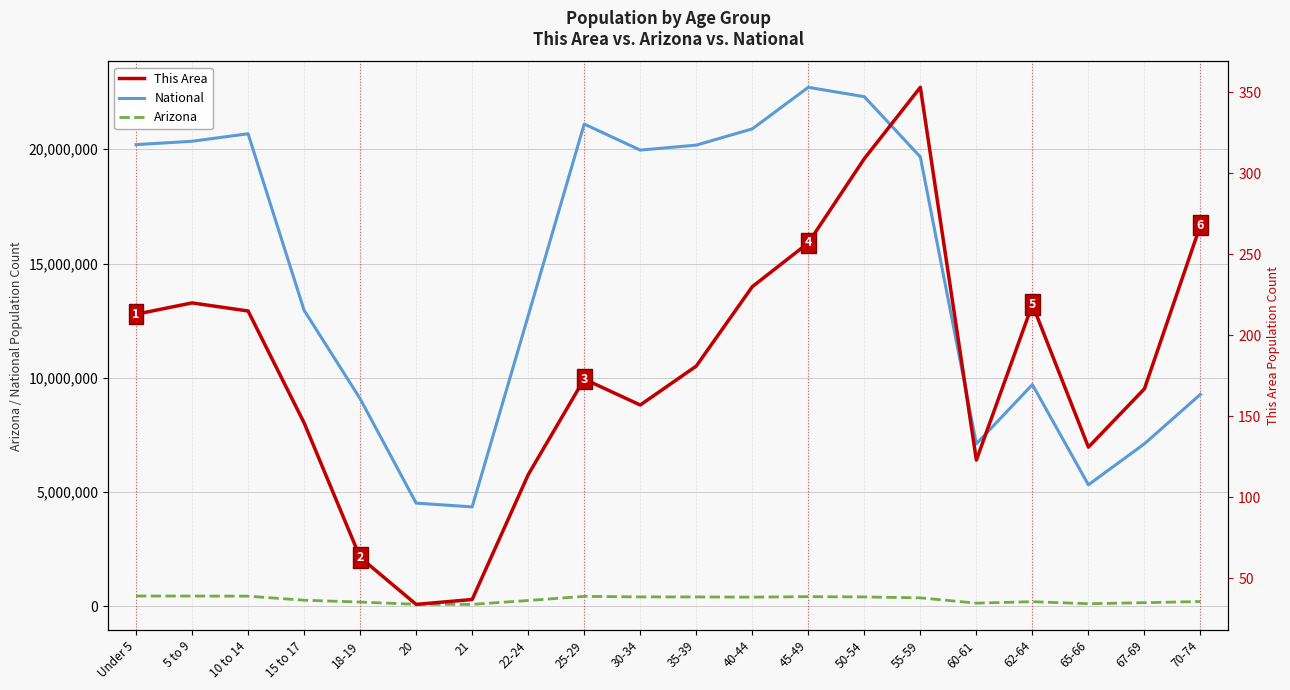

Reading left to right, what are all the values shown in this chart?

National: Under 5=20201362	5 to 9=20348657	10 to 14=20677194	15 to 17=12954254	18-19=9086089	20=4519129	21=4354294	22-24=12712576	25-29=21101849	30-34=19962099	35-39=20179642	40-44=20890964	45-49=22708591	50-54=22298125	55-59=19664805	60-61=7113727	62-64=9704197	65-66=5319902	67-69=7115361	70-74=9278166
Arizona: Under 5=455715	5 to 9=453680	10 to 14=448664	15 to 17=270955	18-19=190627	20=93756	21=89342	22-24=259486	25-29=439998	30-34=416695	35-39=415693	40-44=406801	45-49=427022	50-54=415524	55-59=375268	60-61=144092	62-64=206868	65-66=119102	67-69=163764	70-74=215026
This Area: Under 5=213	5 to 9=220	10 to 14=215	15 to 17=146	18-19=63	20=34	21=37	22-24=114	25-29=173	30-34=157	35-39=181	40-44=230	45-49=257	50-54=309	55-59=353	60-61=123	62-64=219	65-66=131	67-69=167	70-74=268